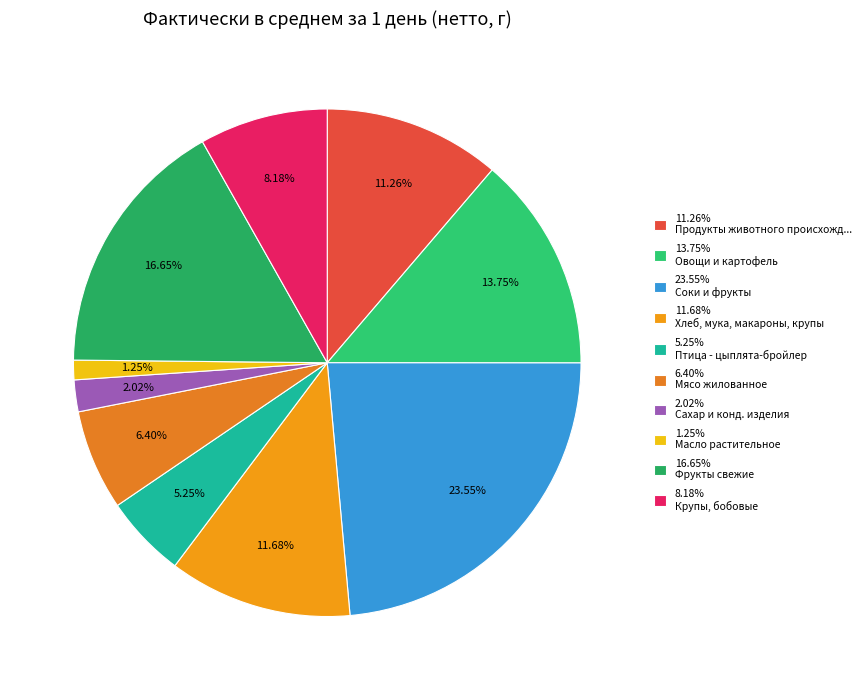

How many slices are in this pie chart?

10